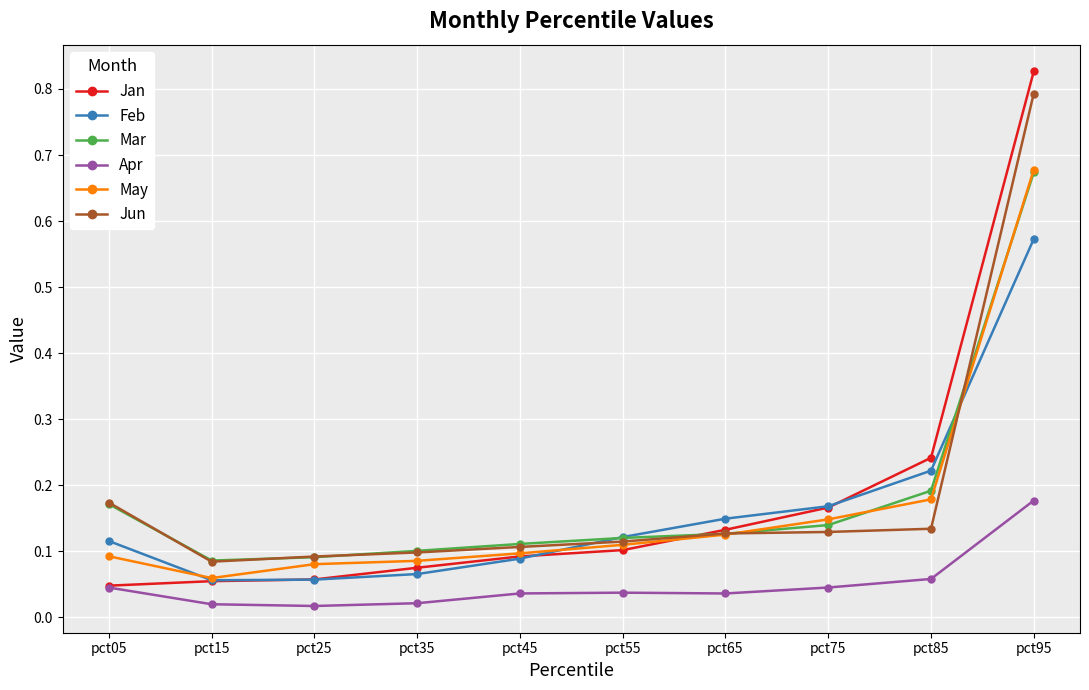

True or false: Apr and Jun cross at least once.

False